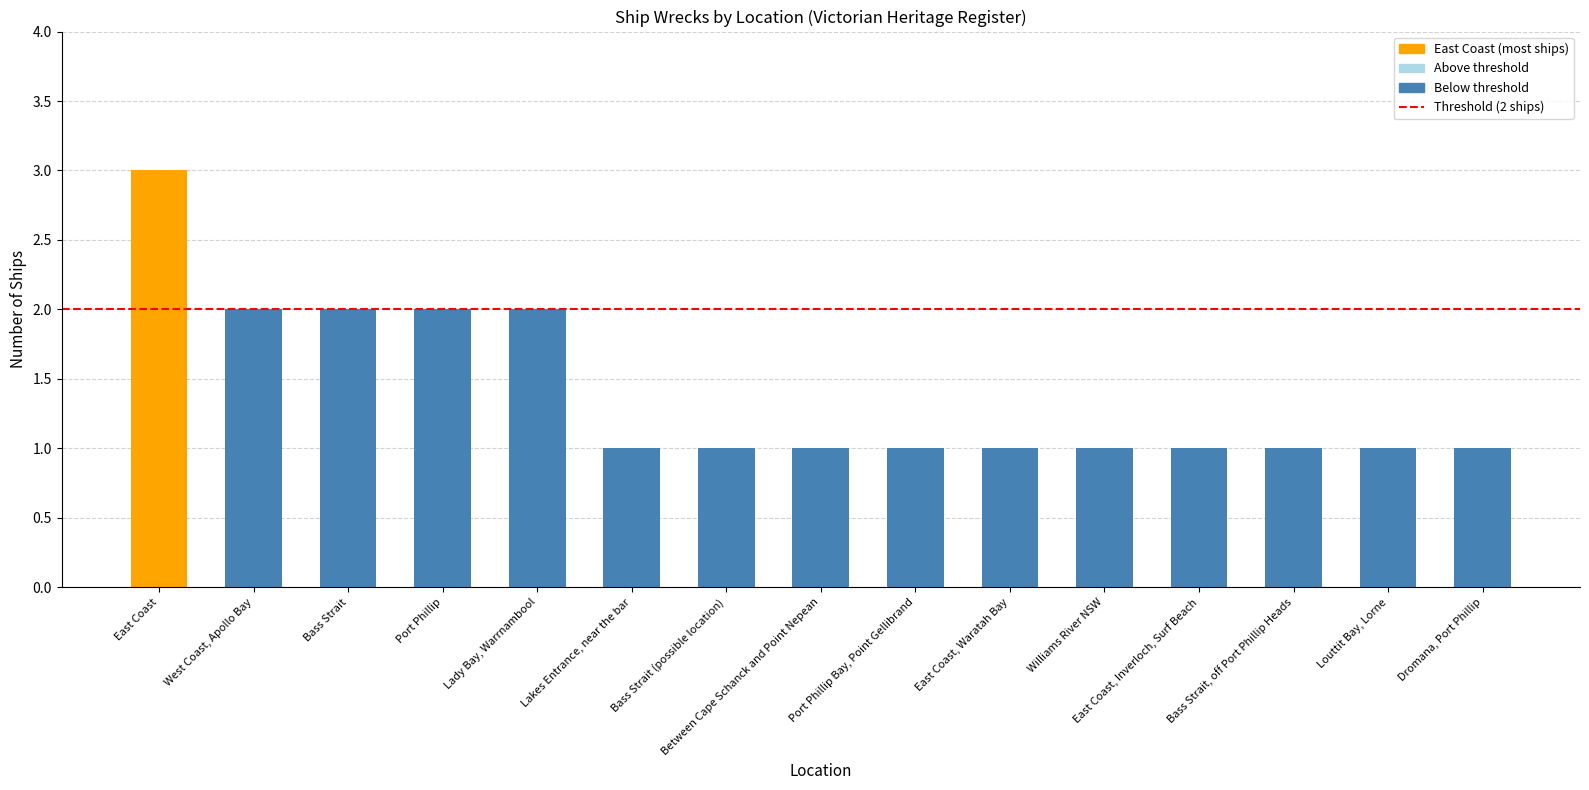

Approximately how many times larger is the value at East Coast, Waratah Bay compared to East Coast?

0.3